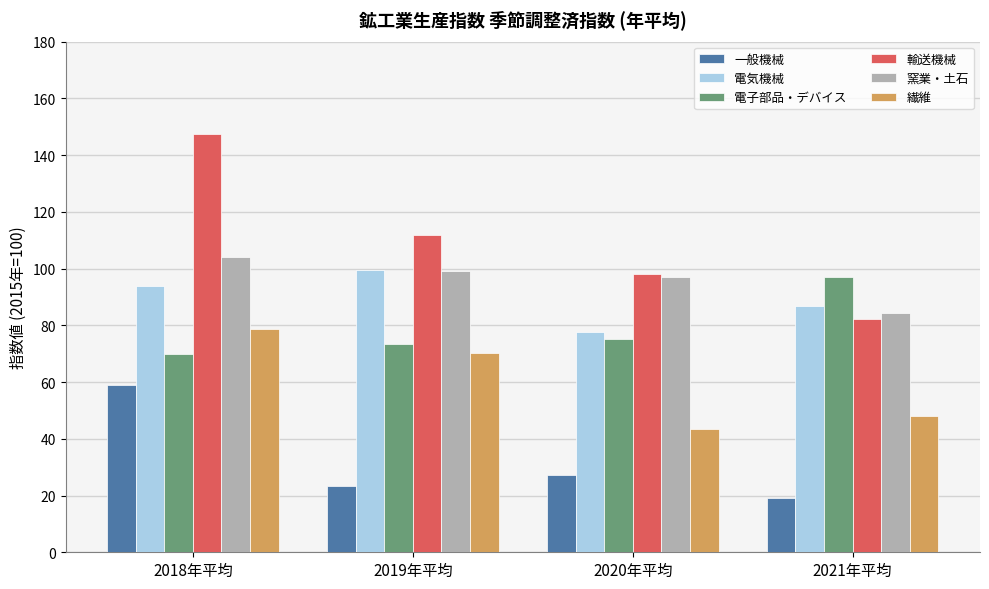

Which label corresponds to the smallest value in the chart?

2021年平均